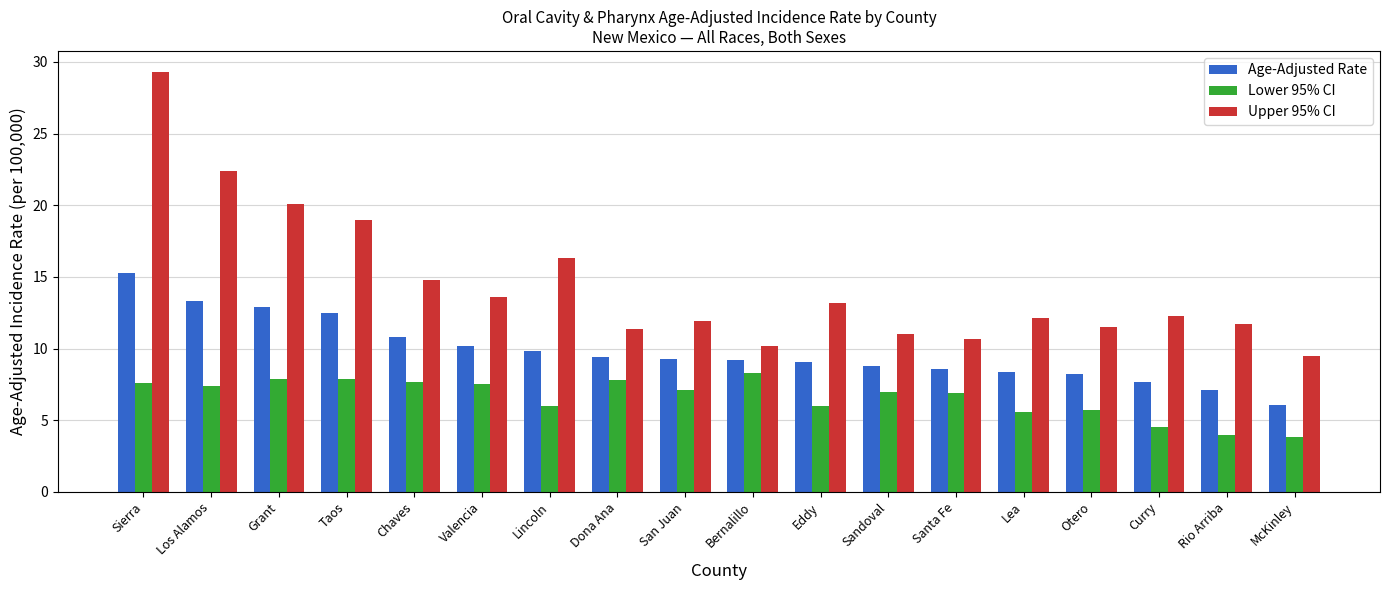

What is the sum of the Age-Adjusted Rate values at Sandoval and Los Alamos?

22.1